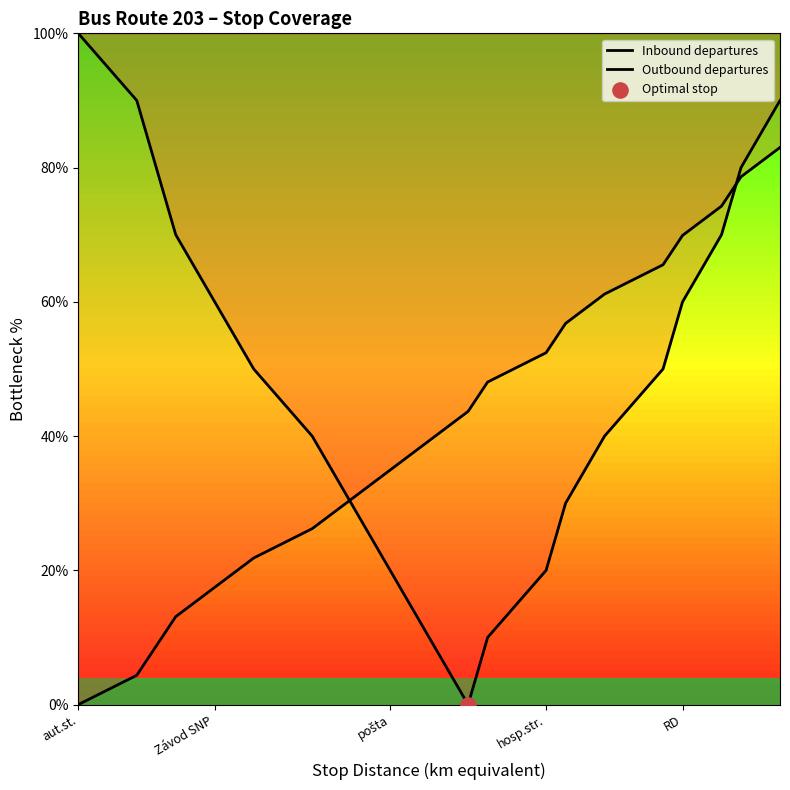

Is the value of Inbound departures at 9 greater than the value of Outbound departures at 15?

No